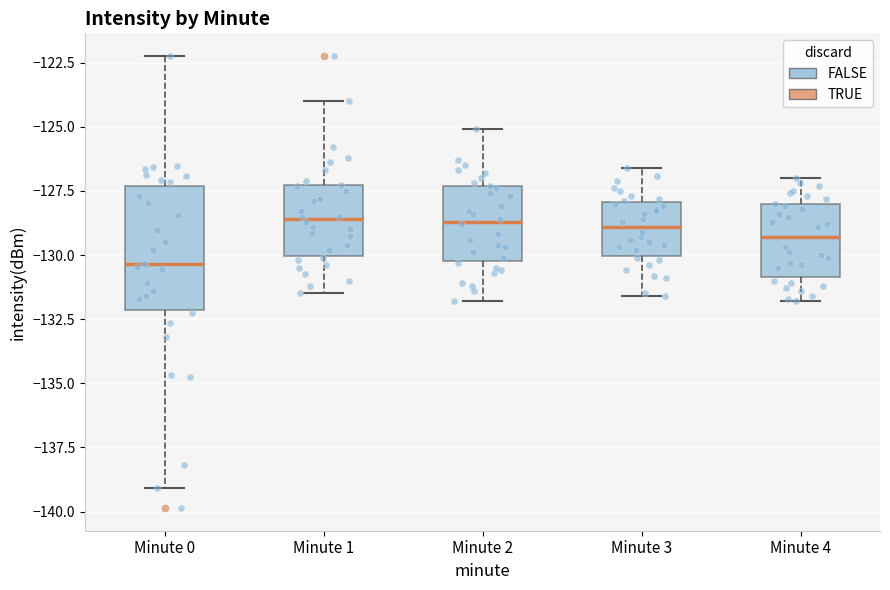

Comparing the boxes themselves (not the whiskers), which one is the tallest?

Minute 0